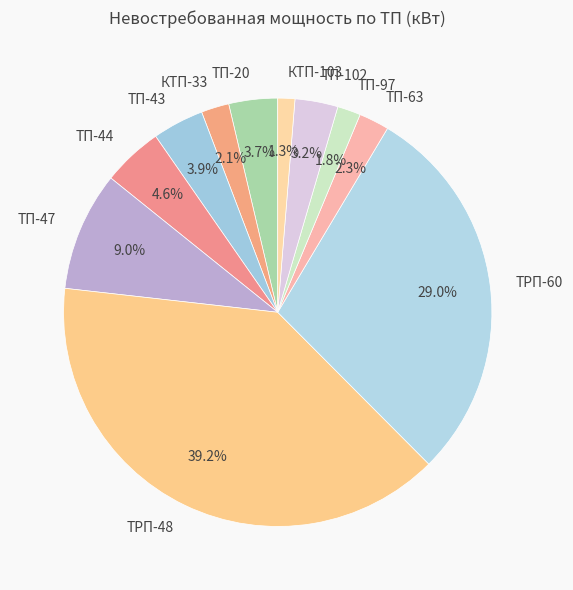

What percentage do ТРП-48 and ТП-44 together represent?

43.8%